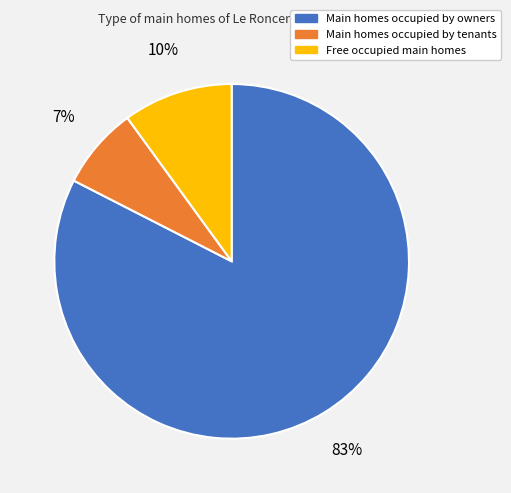

Does any single category account for the majority?

Yes